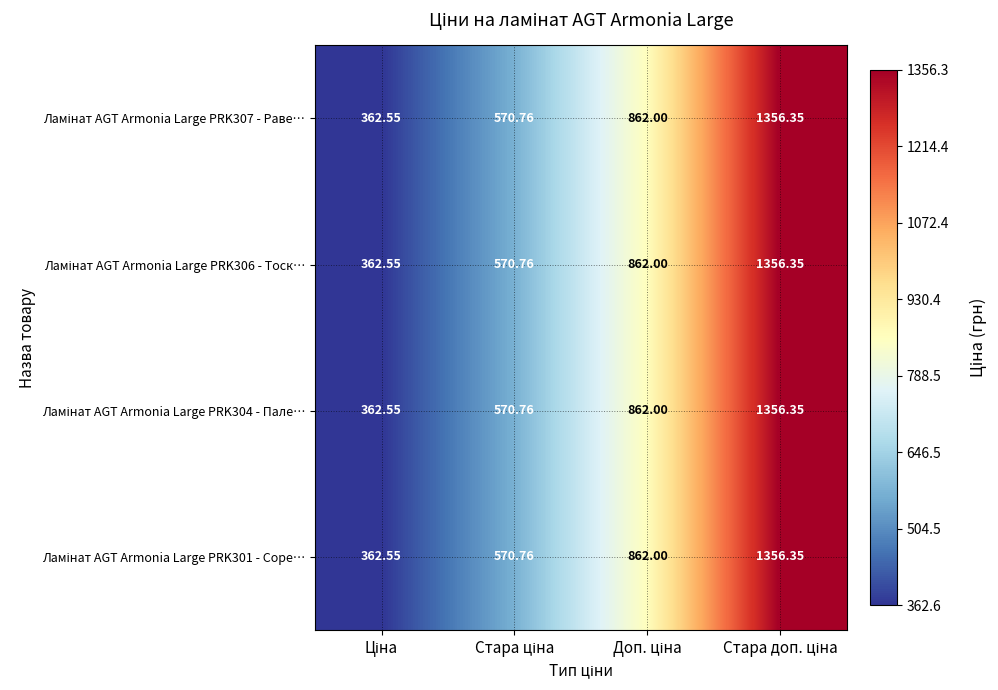

What is the smallest value displayed?

362.6